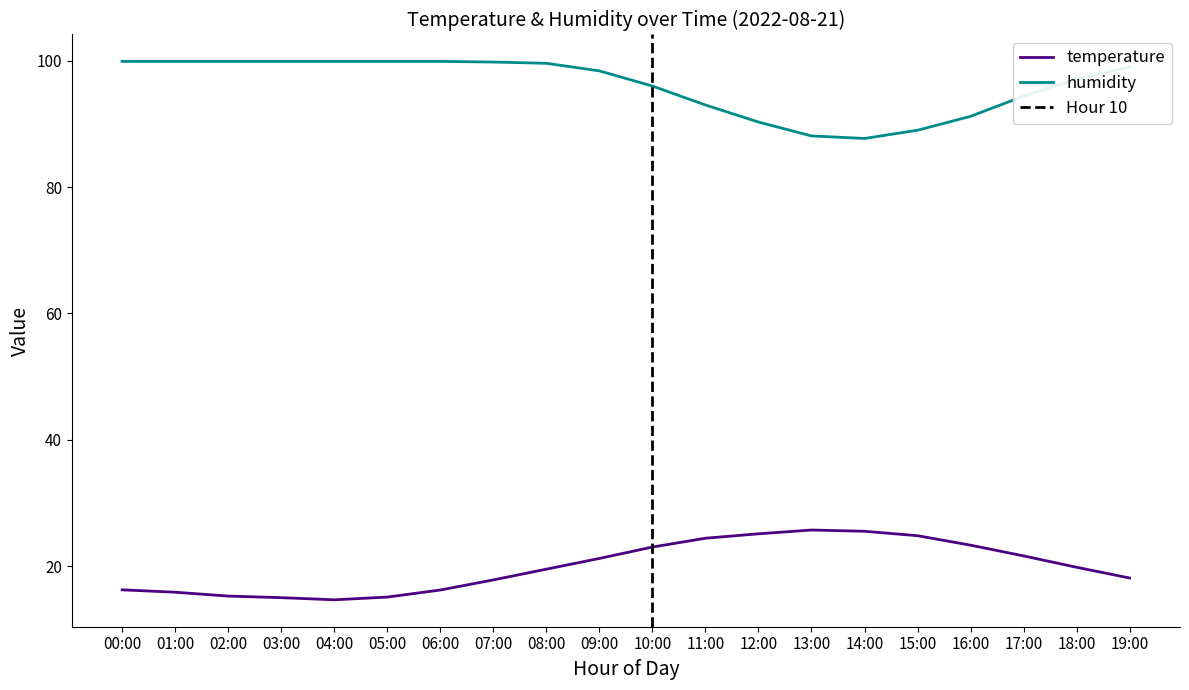

At which label is humidity closest to 93?

11:00